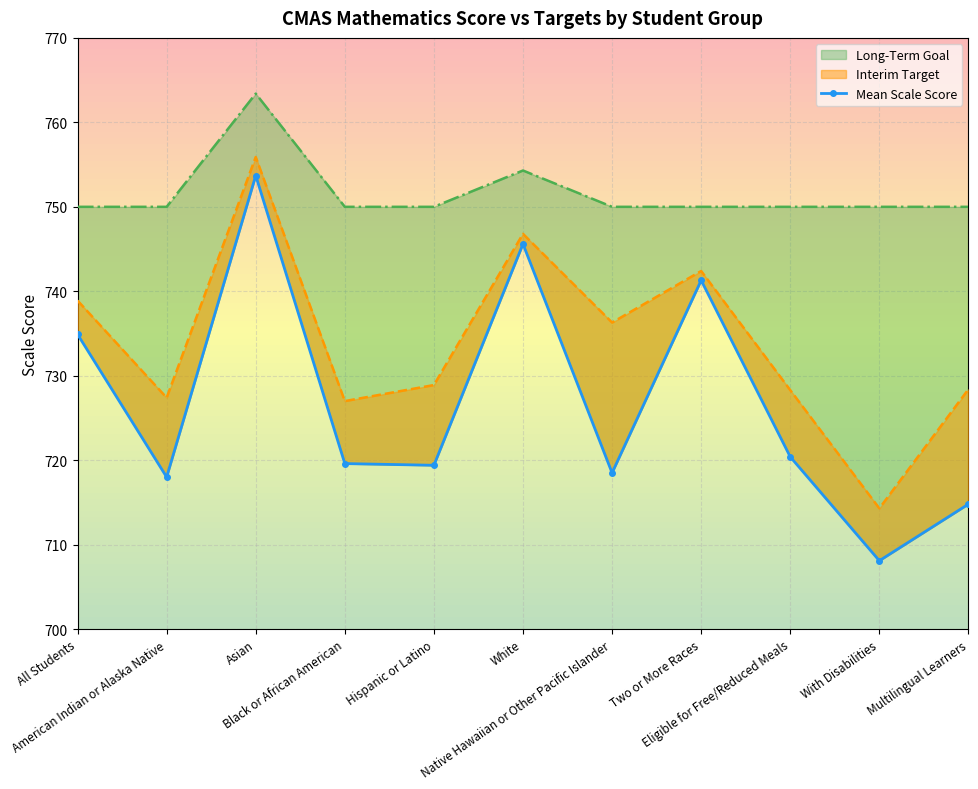

What is the maximum value shown in the chart?

763.4